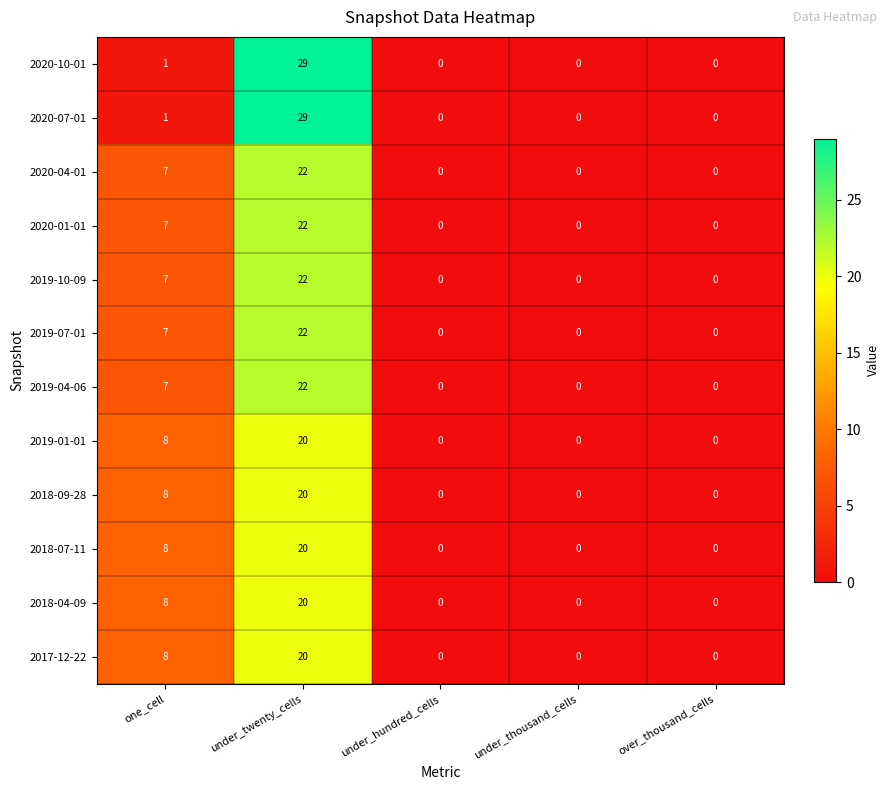

What is the highest value of the 2019-07-01 series?

22